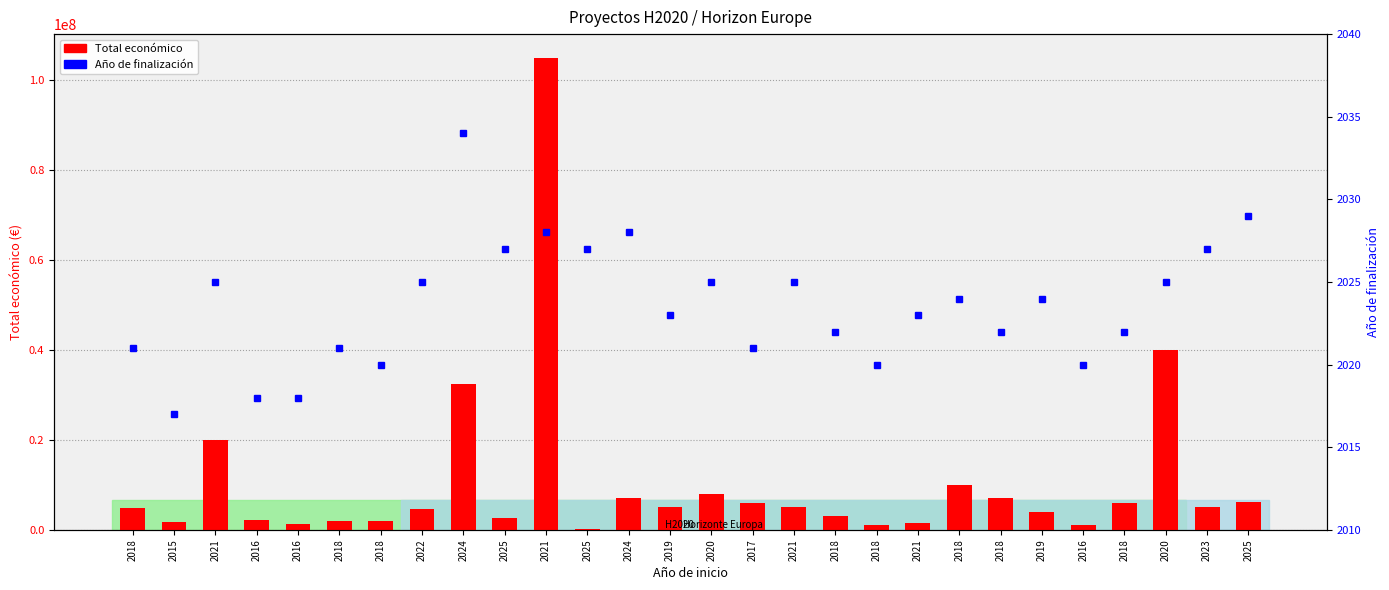

What is the greatest value displayed?

105000000